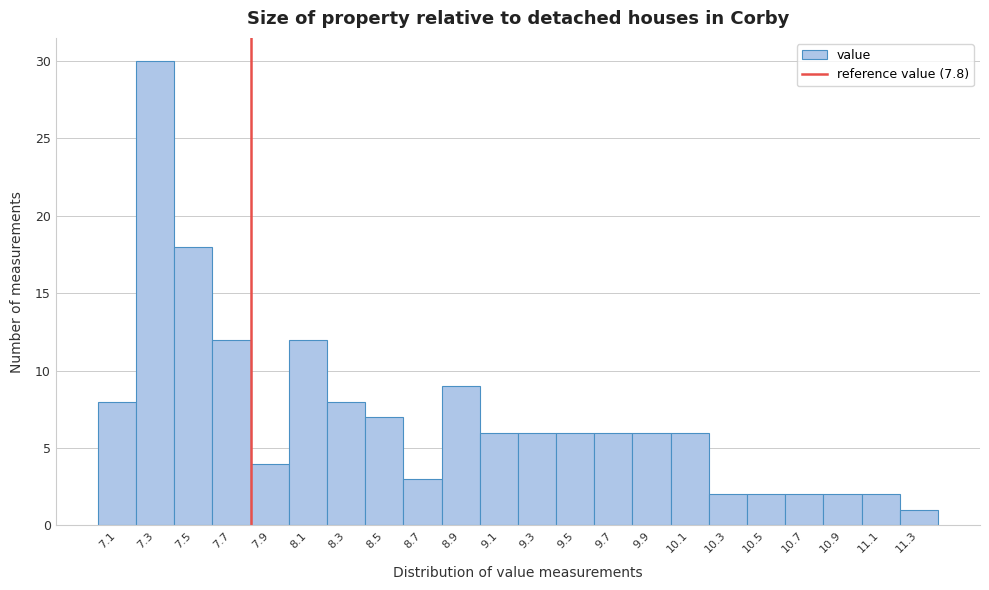

Which range on the x-axis has the tallest bar?

7.2 to 7.4